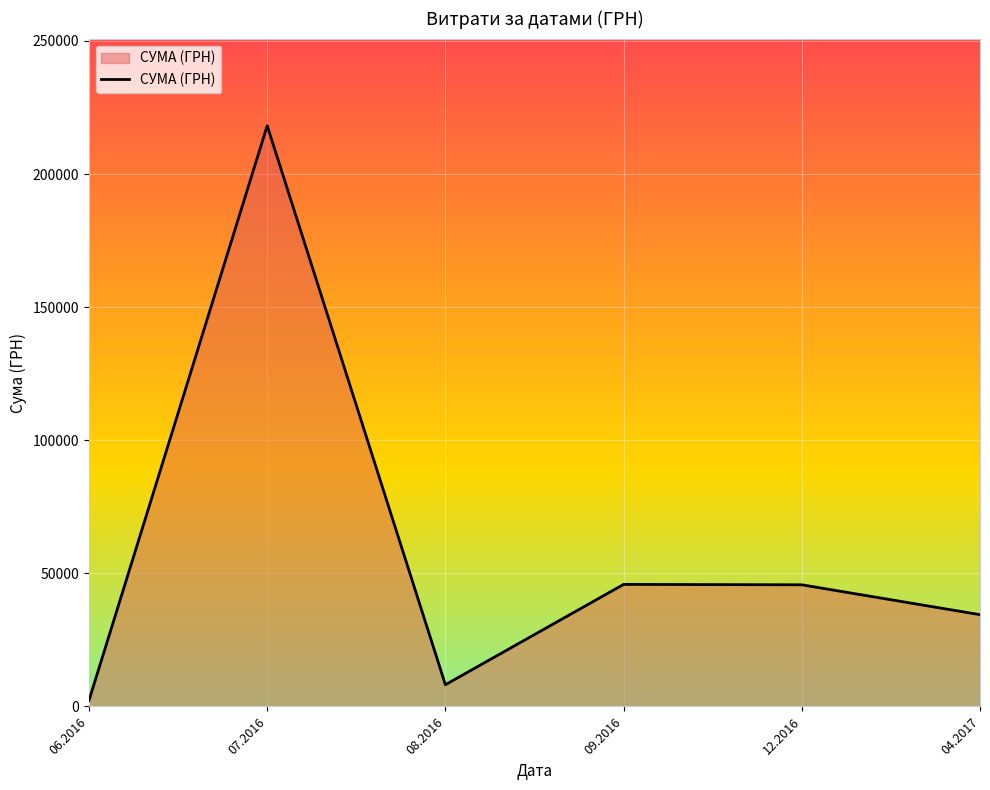

What is the ratio of the value at 04.2017 to the value at 09.2016?

0.8